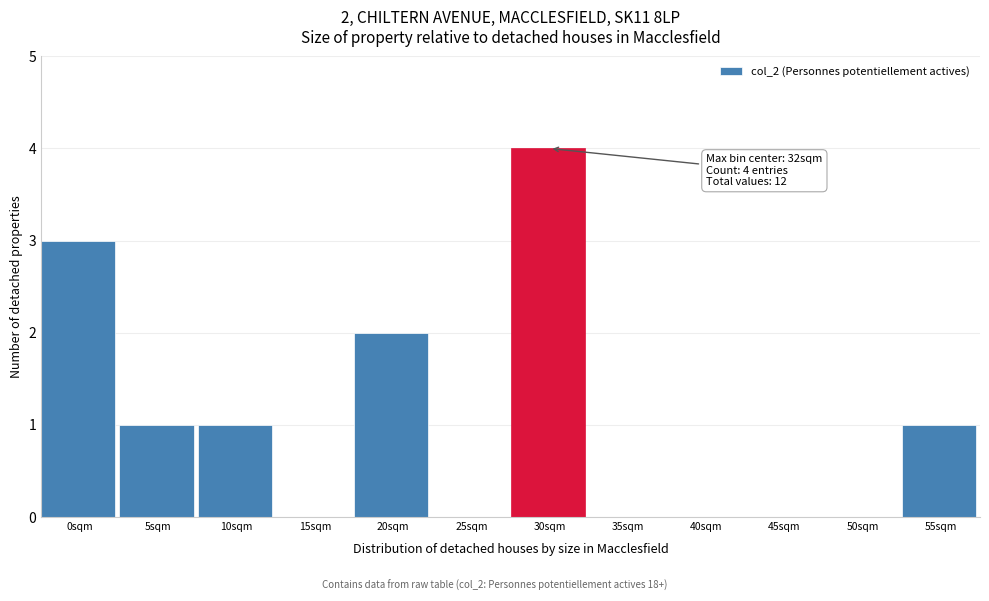

Reading left to right, extract all data points from this chart.

0sqm=3	5sqm=1	10sqm=1	15sqm=0	20sqm=2	25sqm=0	30sqm=4	35sqm=0	40sqm=0	45sqm=0	50sqm=0	55sqm=1